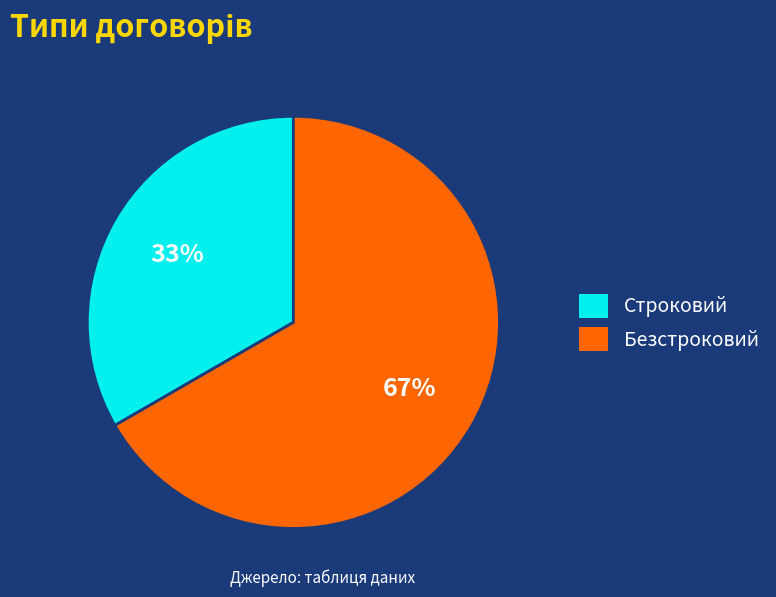

How many slices are in this pie chart?

2